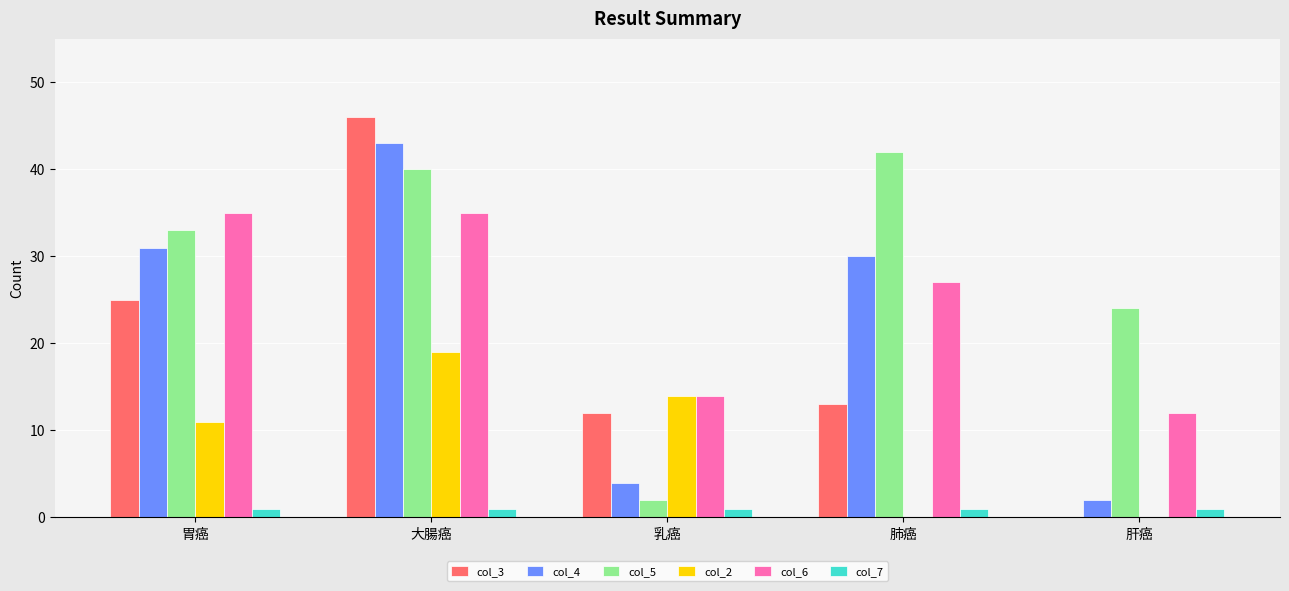

At which category does the chart reach its peak across all series?

大腸癌